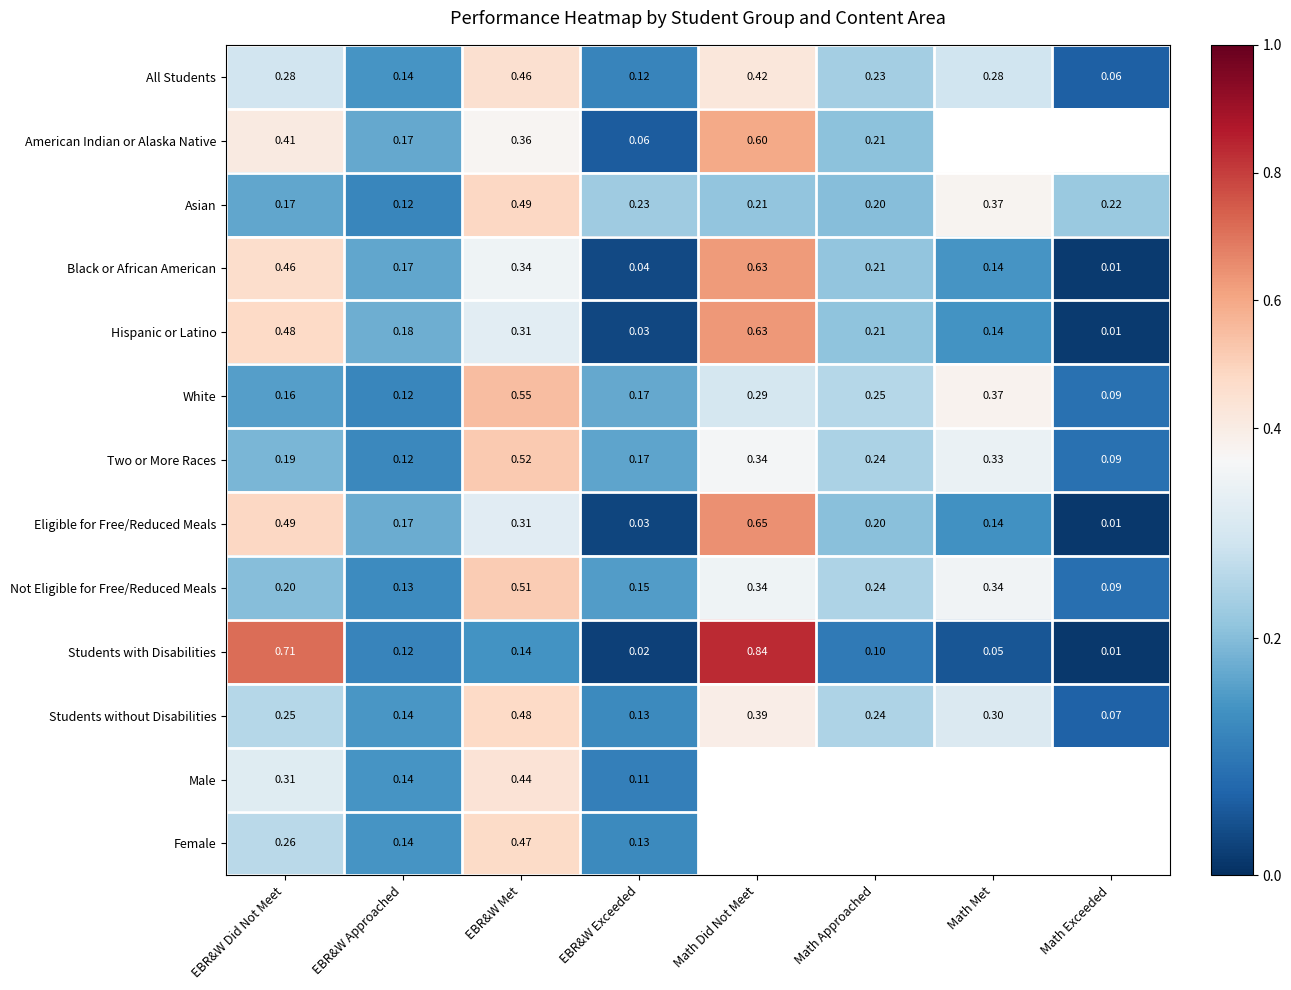

Is the value of Not Eligible for Free/Reduced Meals at EBR&W Approached greater than the value of American Indian or Alaska Native at Math Approached?

No